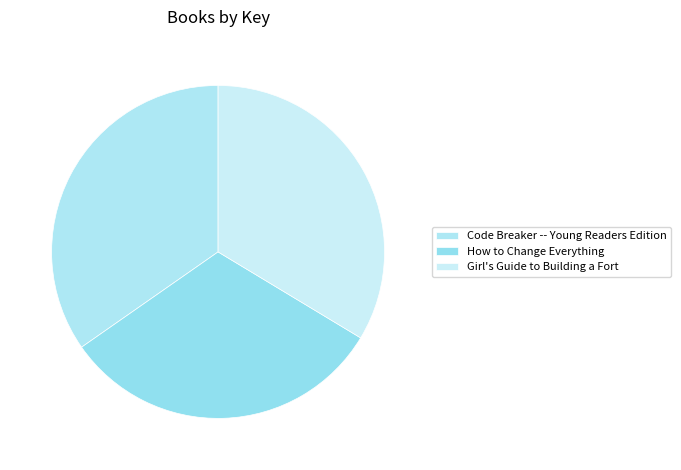

Is it true that How to Change Everything is 32% of the pie?

True